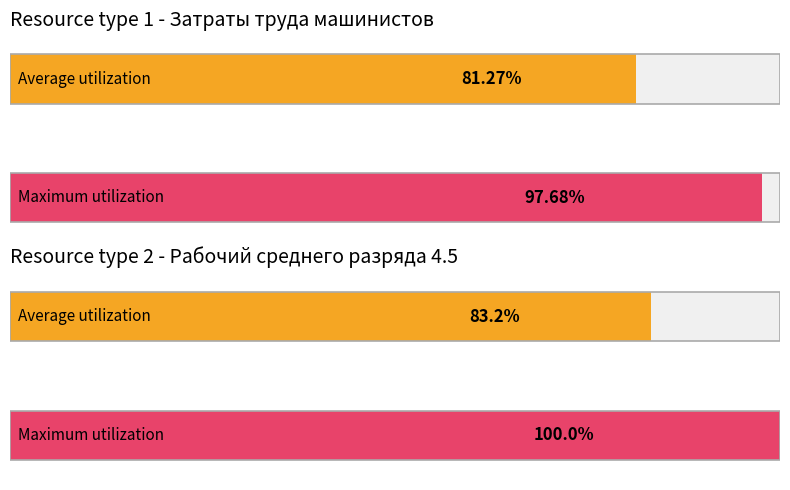

Does the chart contain any negative values?

No